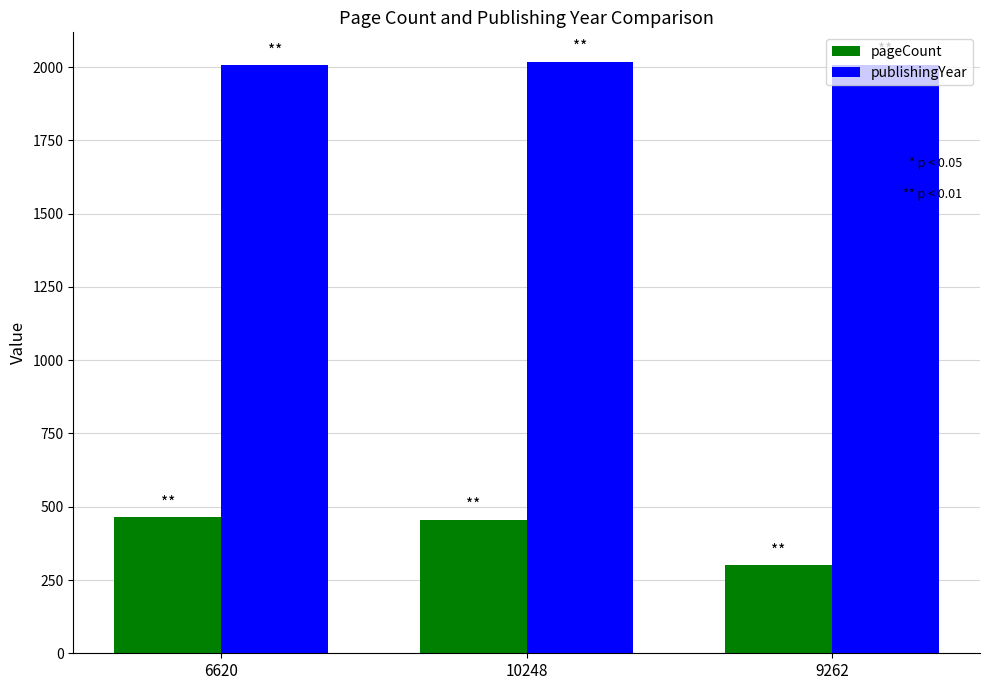

Rank the series at 6620 from lowest to highest value.

pageCount, publishingYear